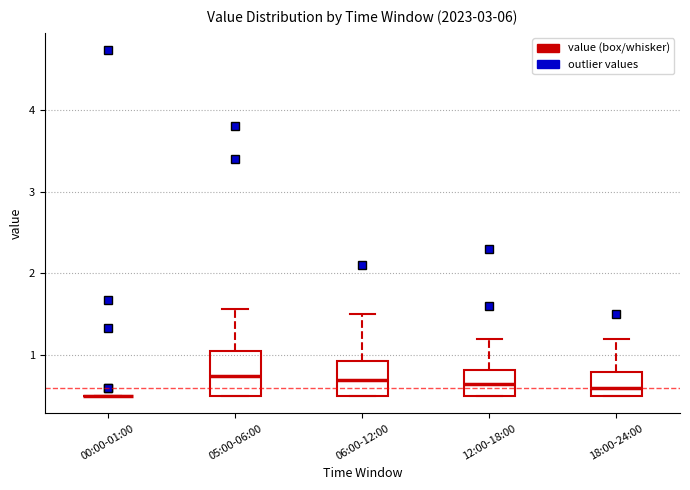

Reading left to right, read every box against the y-axis: the position of its median line, the range the box covers, and the ends of its whiskers. The values are not printed on the chart, so give them approximately, as read against the axis.

00:00-01:00: box collapsed to a line at 0.5, whiskers 0.5 to 0.5
05:00-06:00: median 0.8, box 0.5 to 1.0, whiskers 0.5 to 1.6
06:00-12:00: median 0.7, box 0.5 to 0.9, whiskers 0.5 to 1.5
12:00-18:00: median 0.7, box 0.5 to 0.8, whiskers 0.5 to 1.2
18:00-24:00: median 0.6, box 0.5 to 0.8, whiskers 0.5 to 1.2